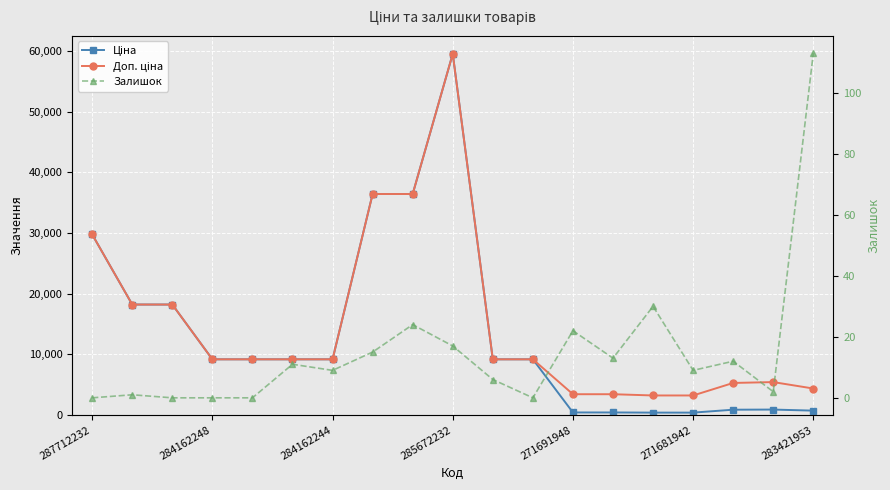

Rank the categories by Ціна value from highest to lowest.

9, 7, 8, 287712232, 284162248, 284162244, 285672232, 271691948, 271681942, 283421953, 10, 11, 17, 16, 18, 12, 13, 14, 15